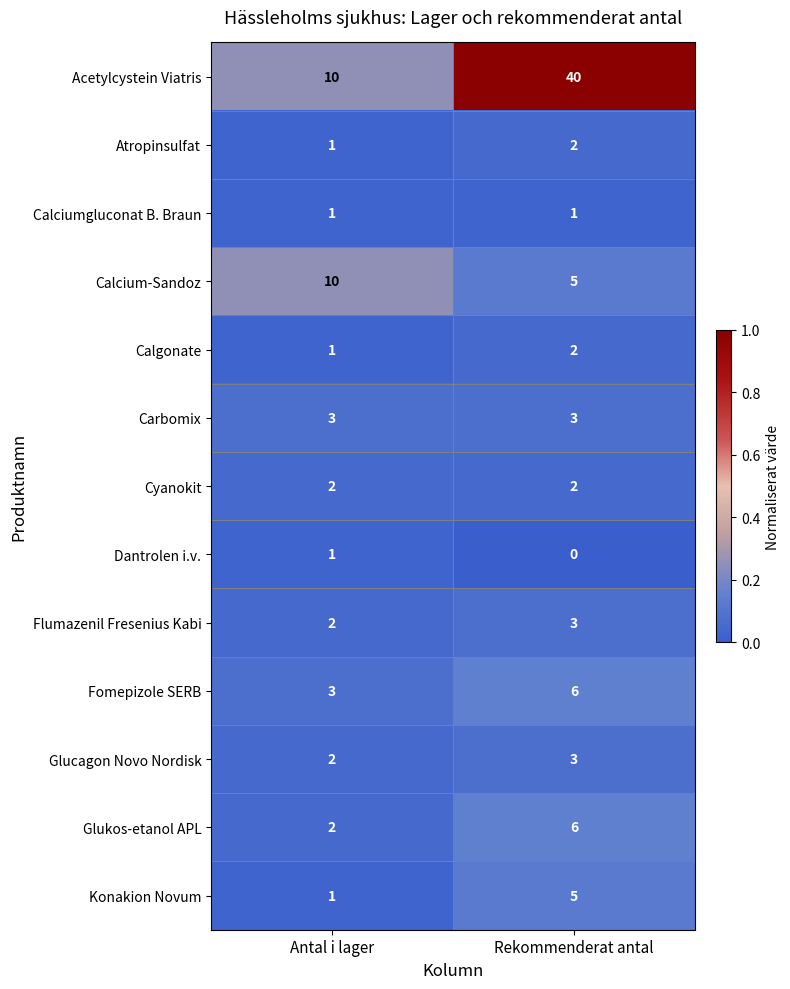

The Calcium-Sandoz series shows 5 at Rekommenderat antal. True or false?

True